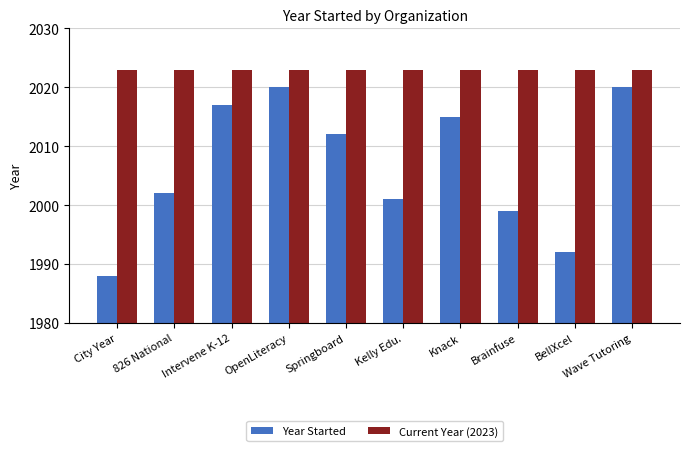

Is it true that Current Year (2023) equals 2023 at Springboard?

True